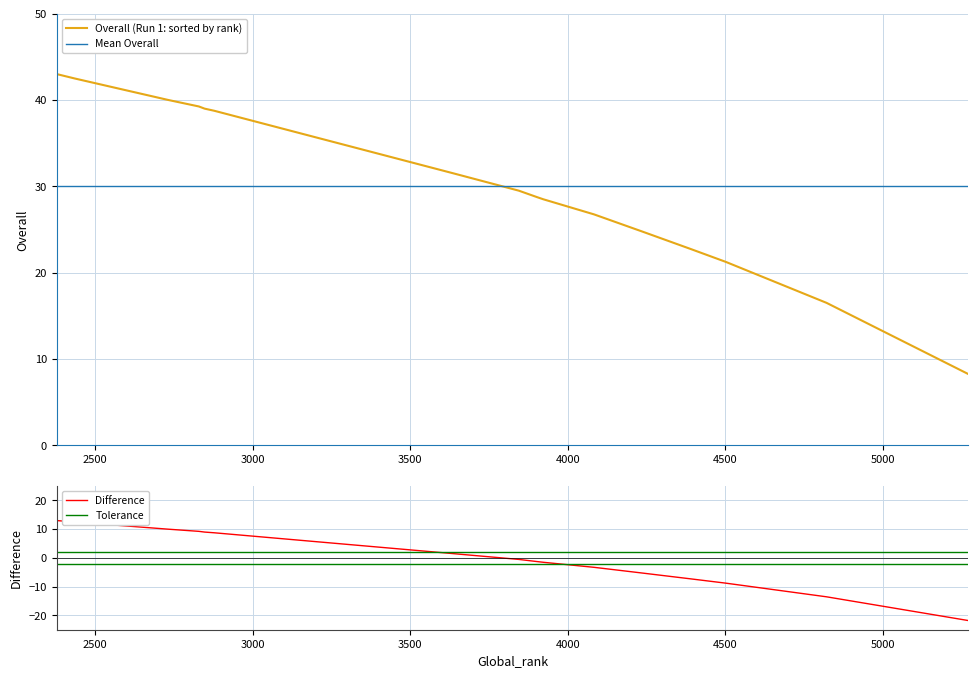

What value does the data have at 5271?

8.2